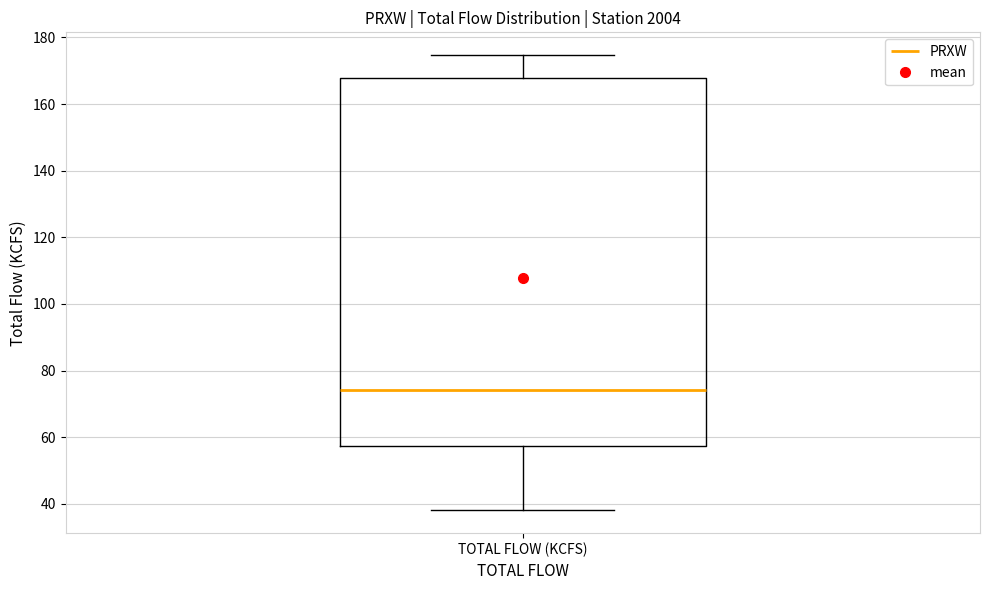

Transcribe this box plot: give where the median line is, the range the box spans, and where the two whiskers end, as read against the y-axis. The values are not printed on the chart, so give them approximately, as read against the axis.

median 74, box 58 to 168, whiskers 38 to 174